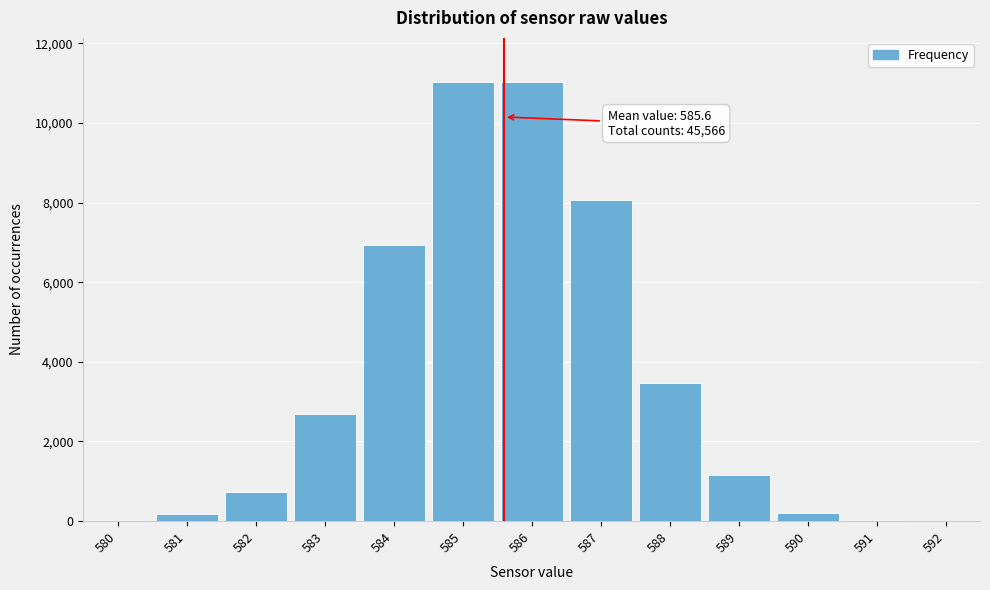

What is the greatest value displayed?

11032